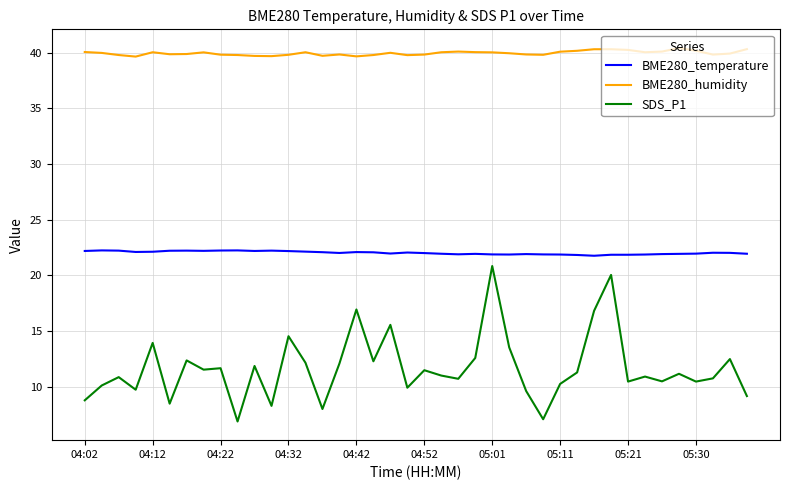

True or false: BME280_temperature has more than 2 interior local peaks.

True